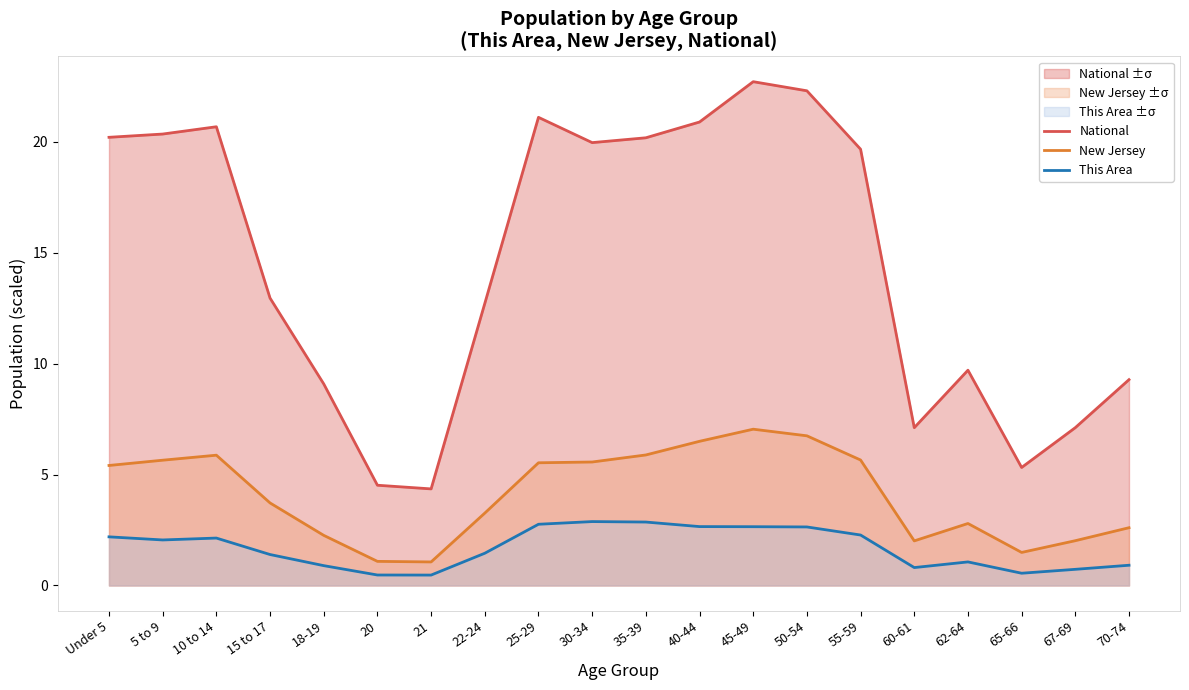

True or false: National and New Jersey cross at least once.

False